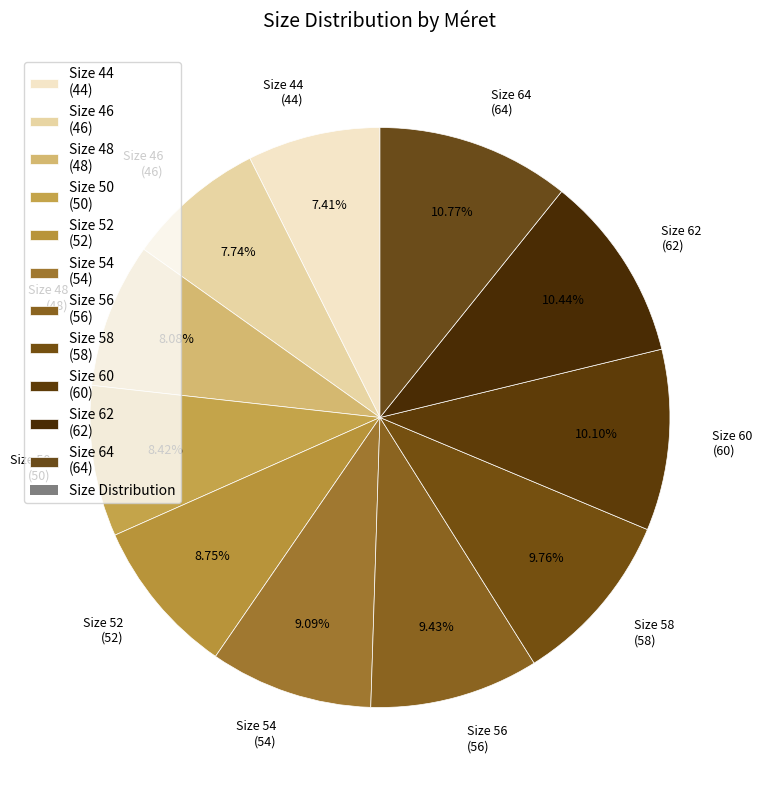

What is the ratio of the value at Size 50 (50) to the value at Size 44 (44)?

1.1